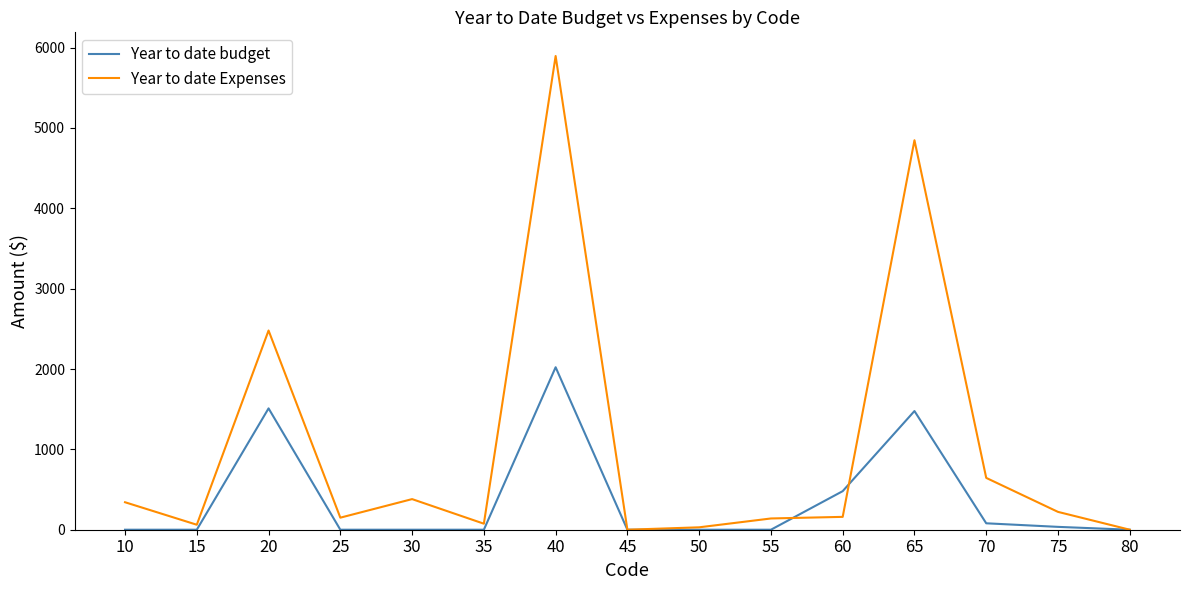

At how many categories does at least one series exceed 2961?

2